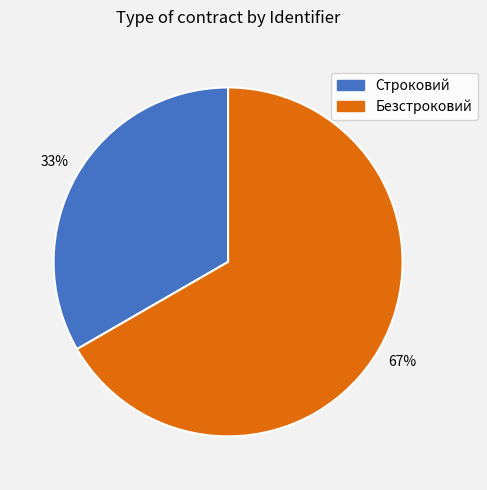

What percentage is the Безстроковий slice, to the nearest percent?

67%